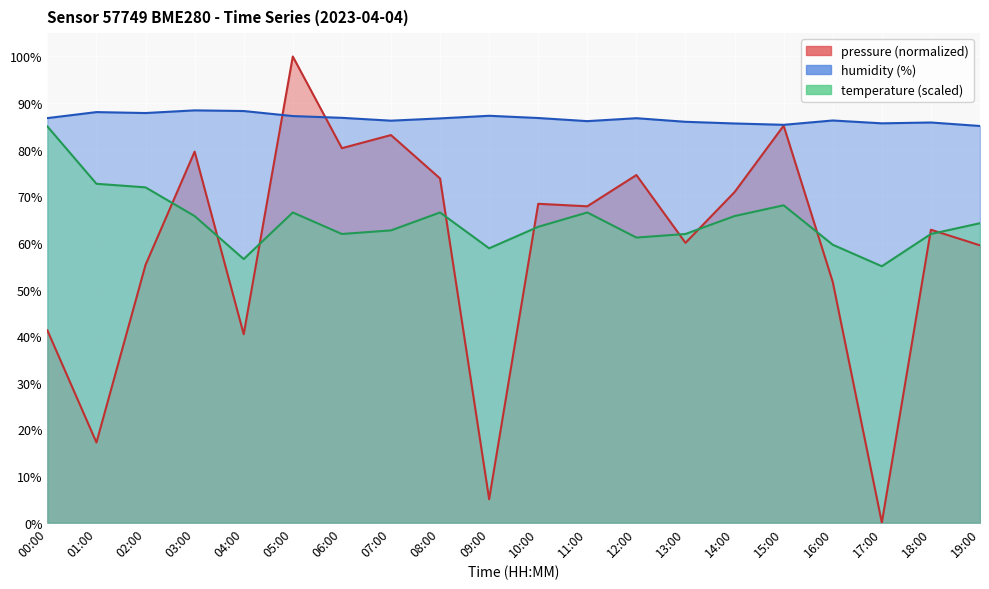

Reading left to right, list all the values displayed in this chart.

pressure: 00:00=41.3	01:00=17.2	02:00=55.3	03:00=79.6	04:00=40.4	05:00=100.0	06:00=80.3	07:00=83.1	08:00=73.8	09:00=5.0	10:00=68.4	11:00=67.9	12:00=74.6	13:00=60.0	14:00=70.9	15:00=85.2	16:00=51.6	17:00=0.0	18:00=62.8	19:00=59.5
humidity: 00:00=86.8	01:00=88.1	02:00=87.9	03:00=88.4	04:00=88.3	05:00=87.2	06:00=86.8	07:00=86.2	08:00=86.7	09:00=87.3	10:00=86.8	11:00=86.1	12:00=86.8	13:00=86.0	14:00=85.6	15:00=85.3	16:00=86.3	17:00=85.7	18:00=85.8	19:00=85.1
temperature: 00:00=85.0	01:00=72.7	02:00=71.9	03:00=65.8	04:00=56.5	05:00=66.5	06:00=61.9	07:00=62.7	08:00=66.5	09:00=58.8	10:00=63.5	11:00=66.5	12:00=61.2	13:00=61.9	14:00=65.8	15:00=68.1	16:00=59.6	17:00=55.0	18:00=61.9	19:00=64.2